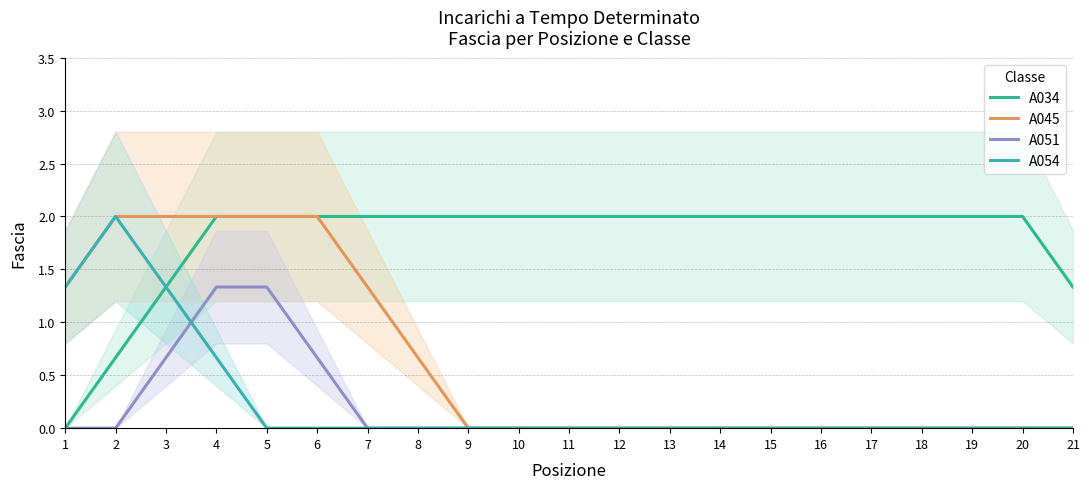

What is the sum of the A034 values at 14 and 4?

4.0